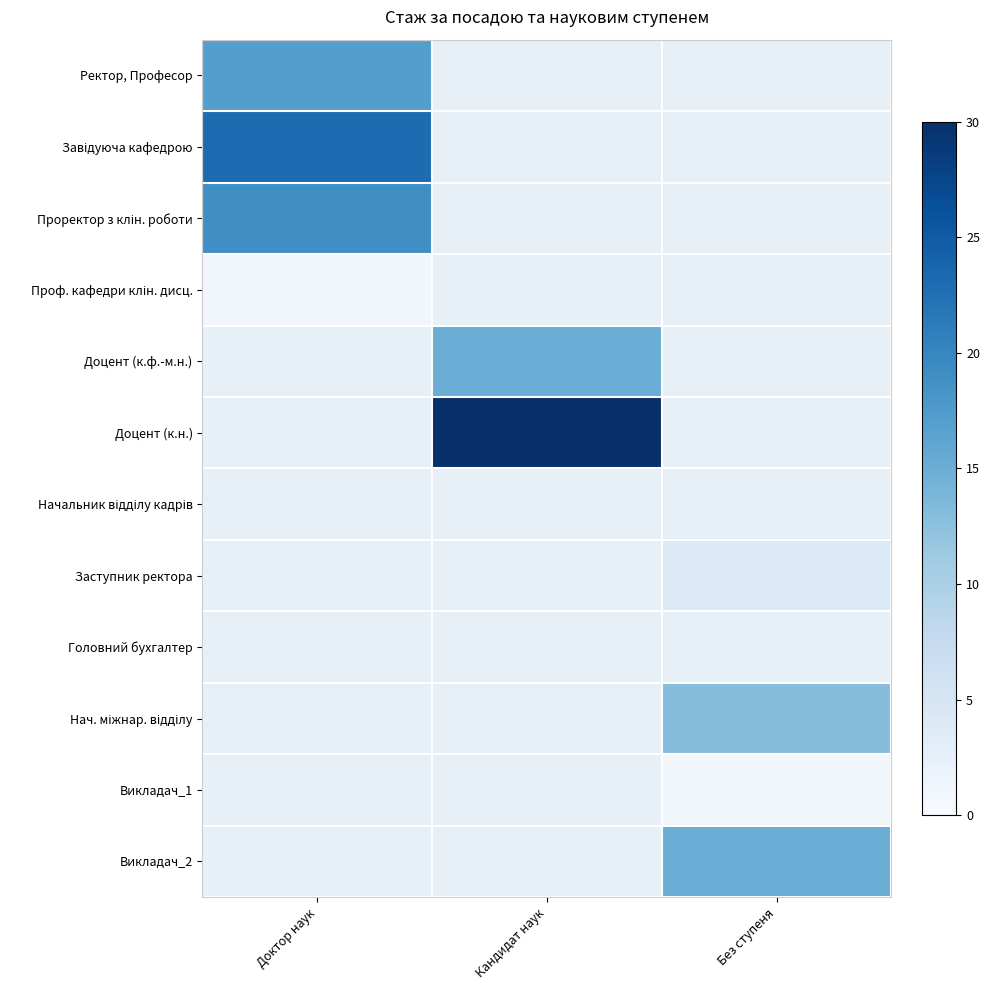

List the labels in order of Викладач_2 value, largest first.

Доктор наук, Кандидат наук, Без ступеня